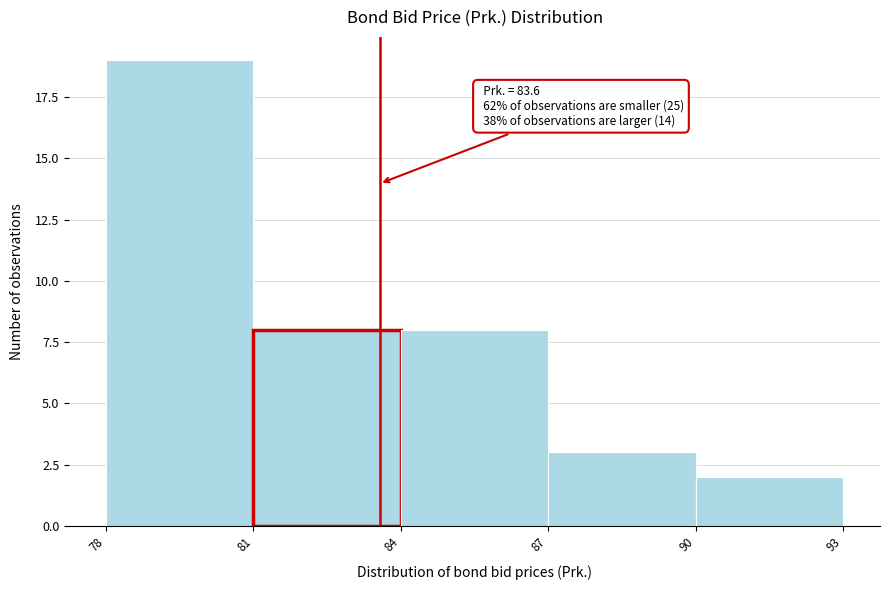

Which range on the x-axis has the tallest bar?

78 to 81